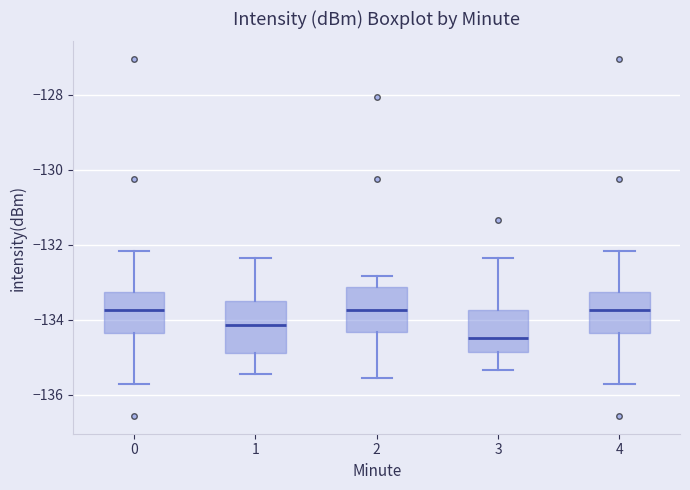

Reading left to right, read every box against the y-axis: the position of its median line, the range the box covers, and the ends of its whiskers. The values are not printed on the chart, so give them approximately, as read against the axis.

0: median -133.8, box -134.4 to -133.2, whiskers -135.8 to -132.2
1: median -134.2, box -134.8 to -133.6, whiskers -135.4 to -132.4
2: median -133.8, box -134.4 to -133.2, whiskers -135.6 to -132.8
3: median -134.4, box -134.8 to -133.8, whiskers -135.4 to -132.4
4: median -133.8, box -134.4 to -133.2, whiskers -135.8 to -132.2